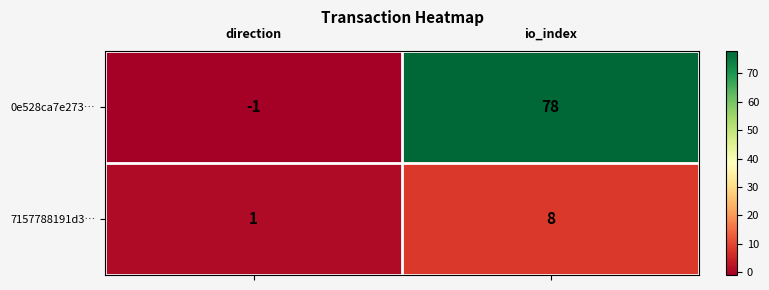

Reading right to left, list all the values displayed in this chart.

0e528ca7e273…: io_index=78	direction=-1
7157788191d3…: io_index=8	direction=1